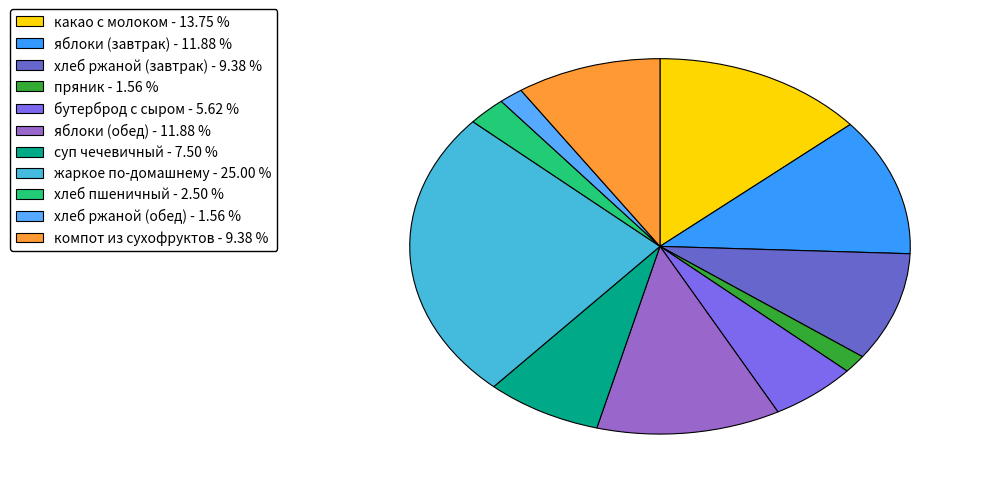

Is there a majority slice in this chart?

No